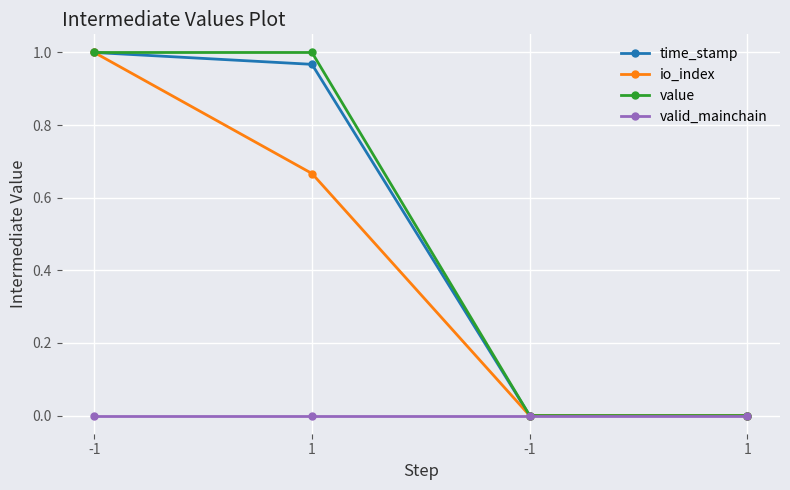

List the series in order of their peak value, highest first.

time_stamp, io_index, value, valid_mainchain